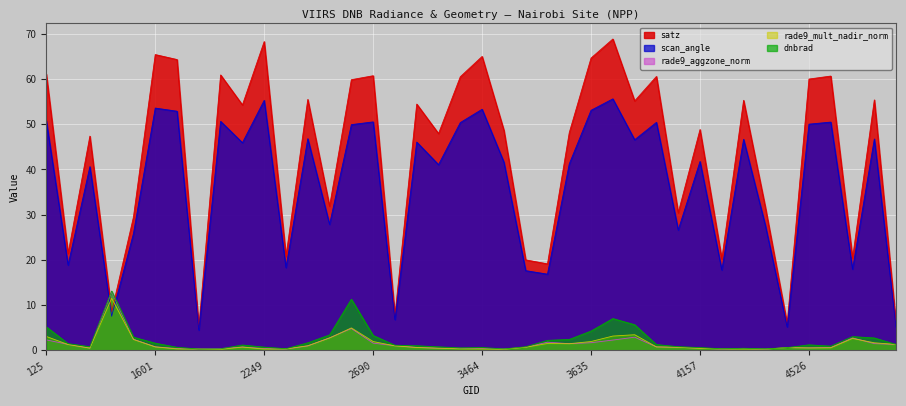

Which series has the largest total across all categories?

satz